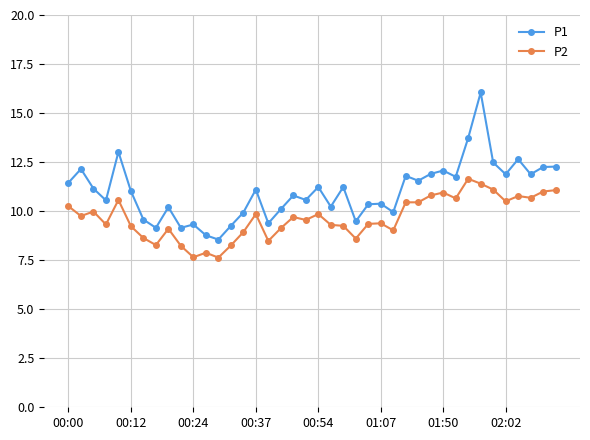

True or false: P1 and P2 cross at least once.

False